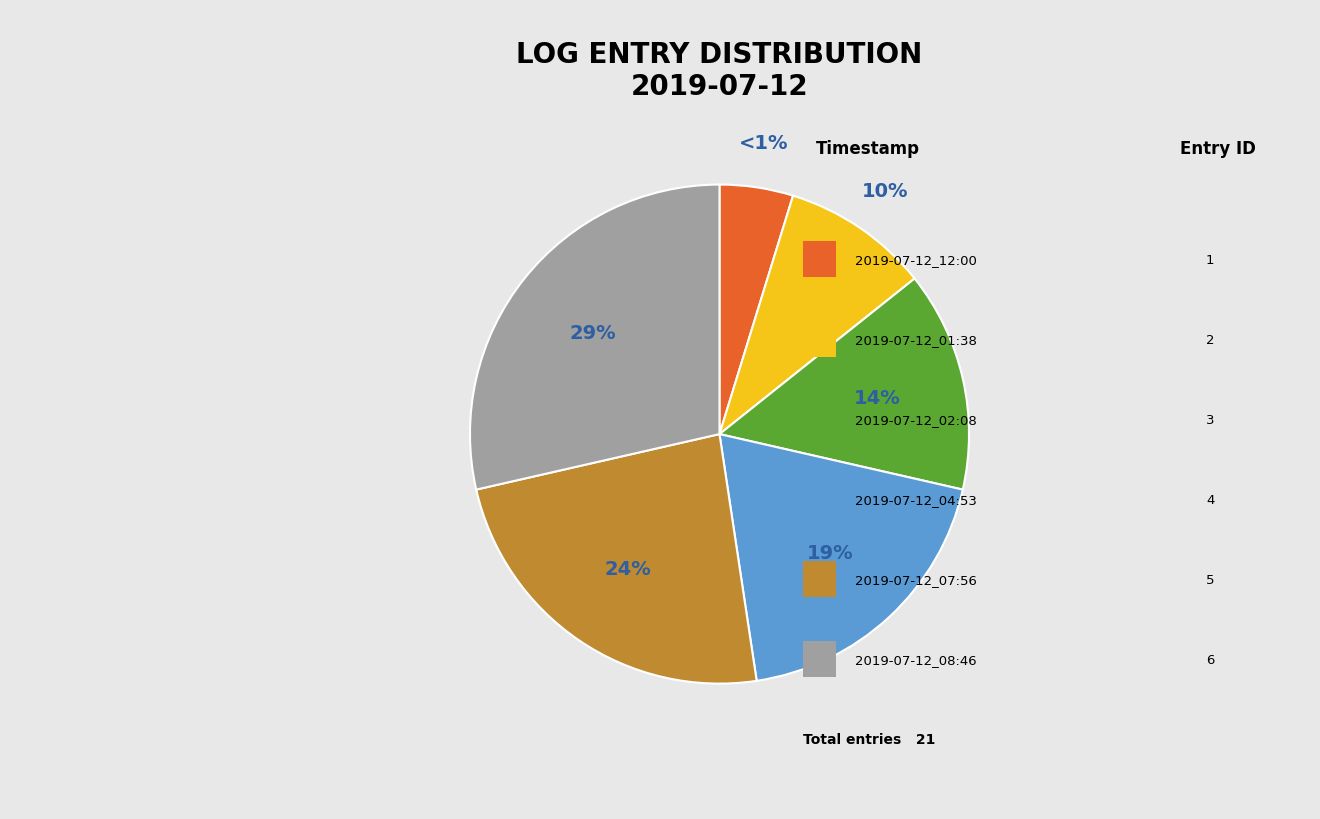

Does 2019-07-12_12:00 represent more than half of the total?

No